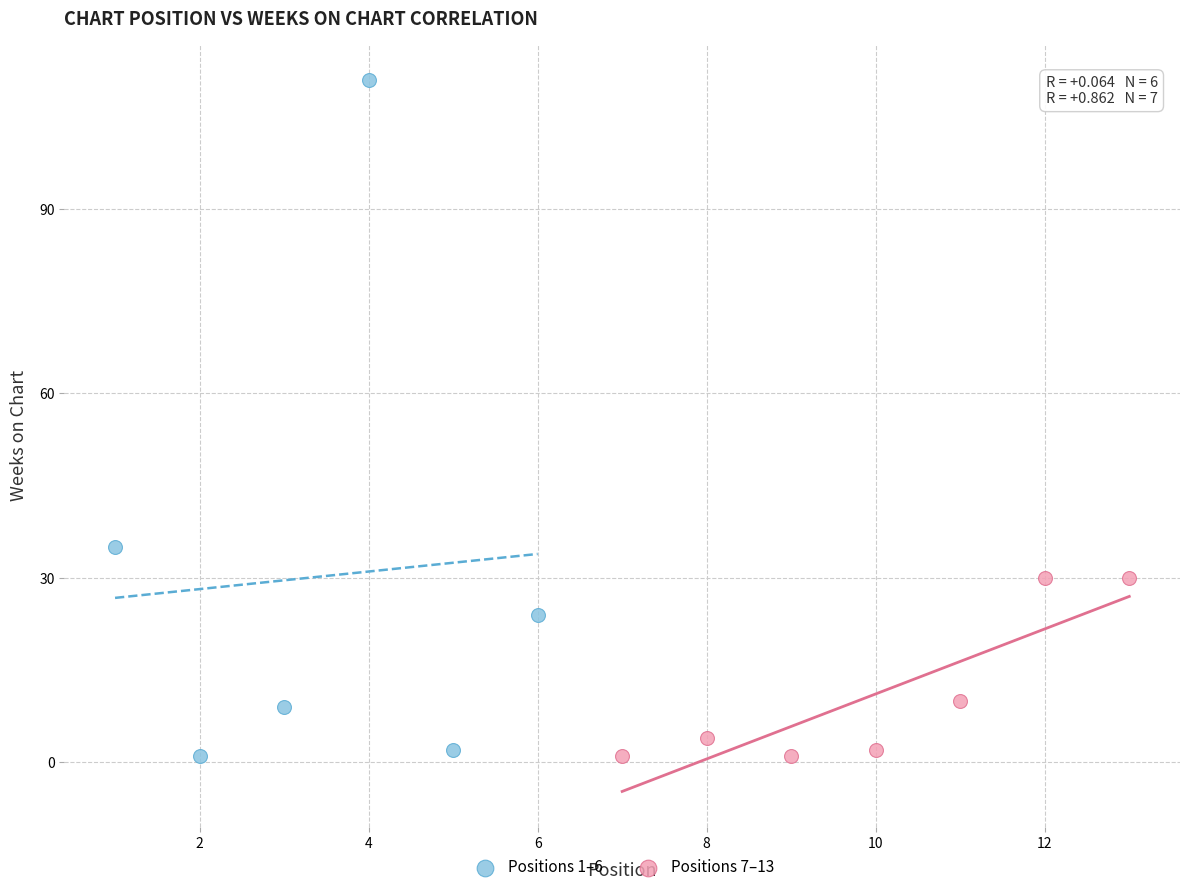

Which series has the widest spread of Y values?

Positions 1–6